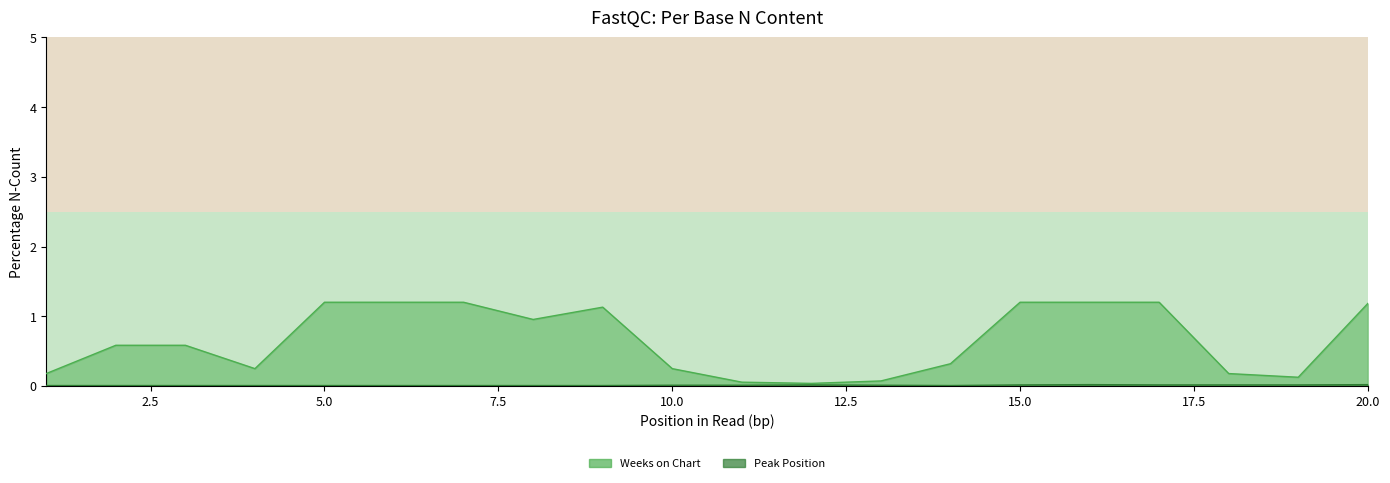

True or false: Peak Position has a value of 0.0 at 19.

True